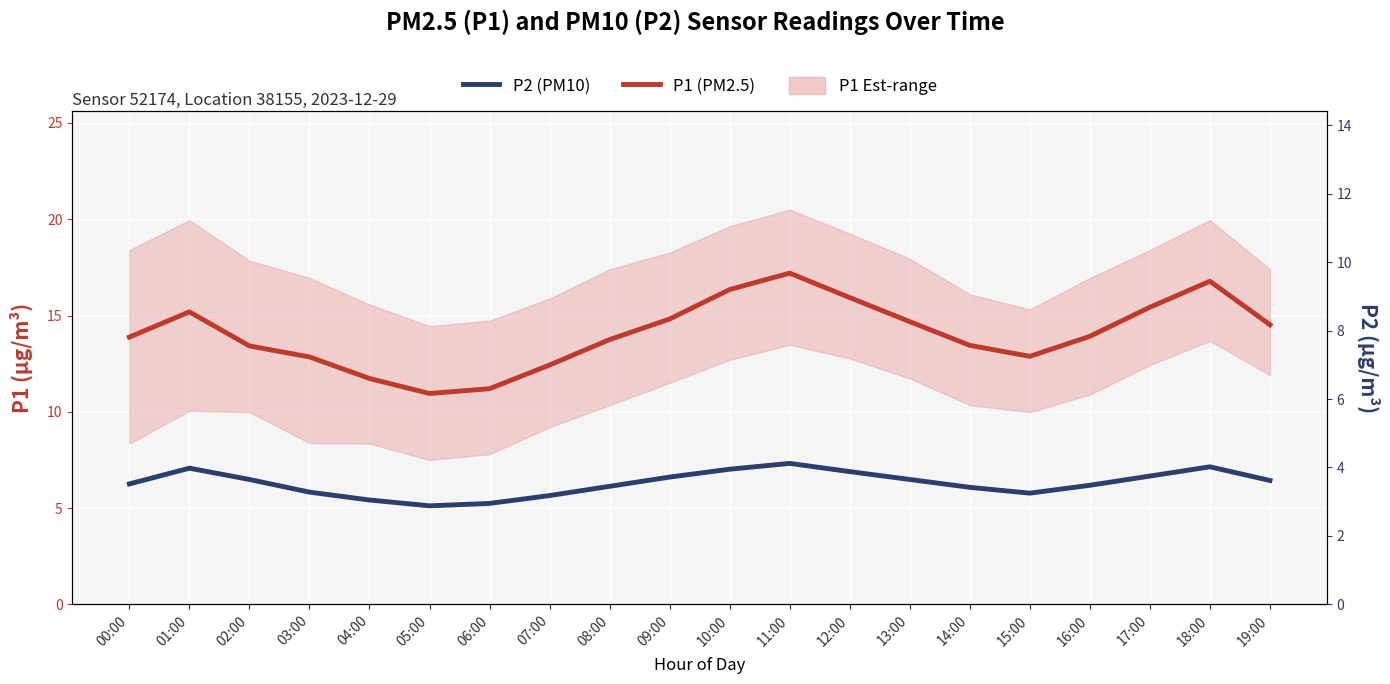

True or false: P1 (PM2.5) and P2 (PM10) cross at least once.

False